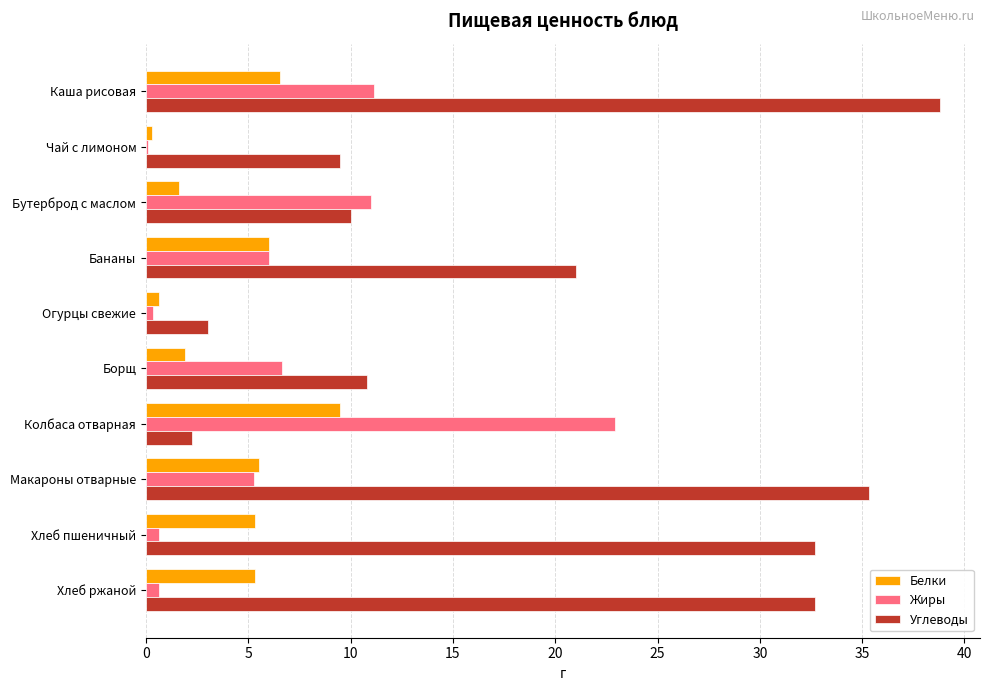

Which category has the highest value in the Углеводы series?

Каша рисовая